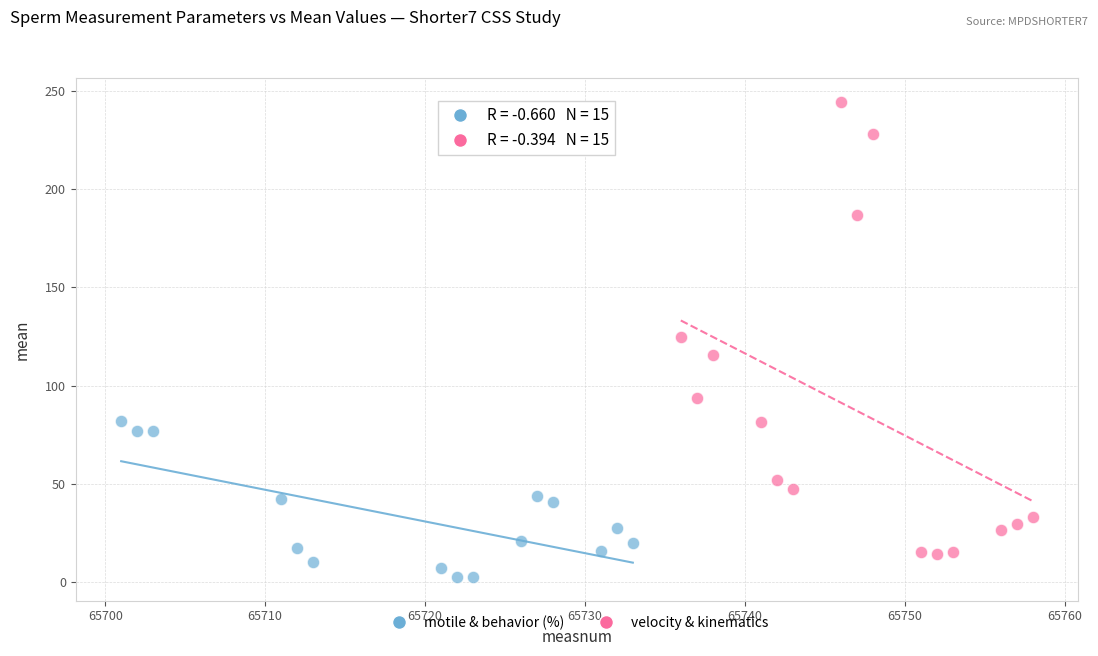

Which series contains the lowest Y value?

motile & behavior (%)